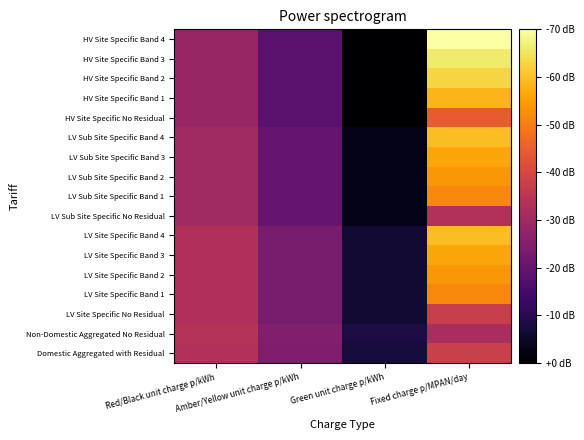

What is the minimum value shown in the chart?

-2.5